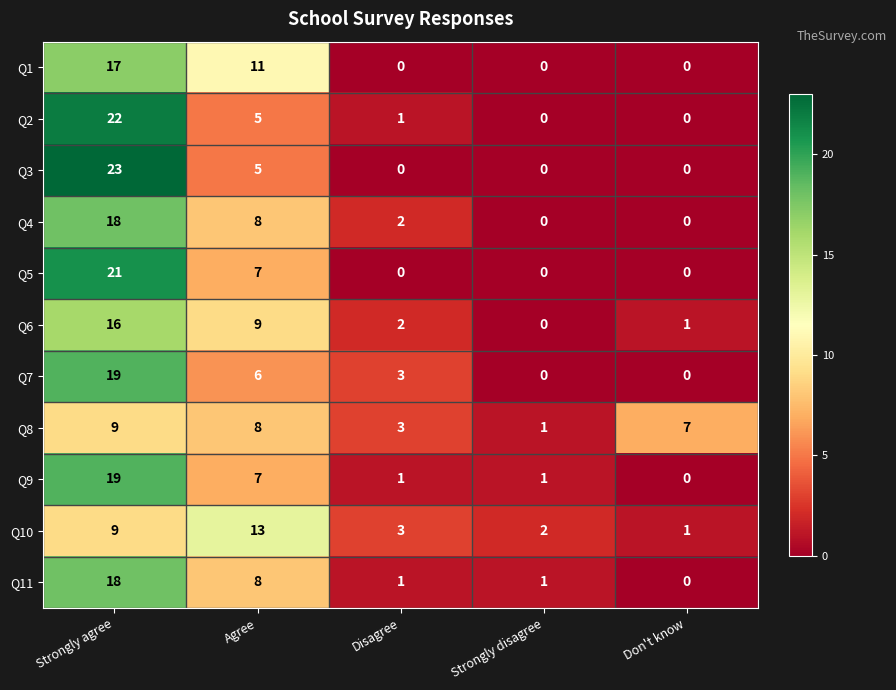

Is the value of Q7 at Strongly agree greater than the value of Q6 at Strongly disagree?

Yes